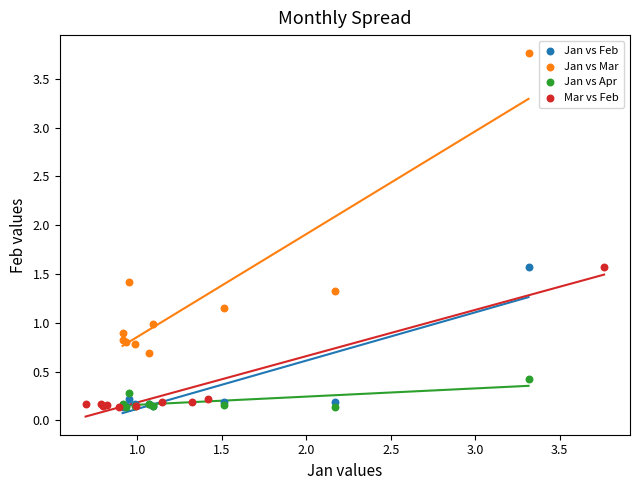

Which series contains the highest Y value?

Jan vs Mar